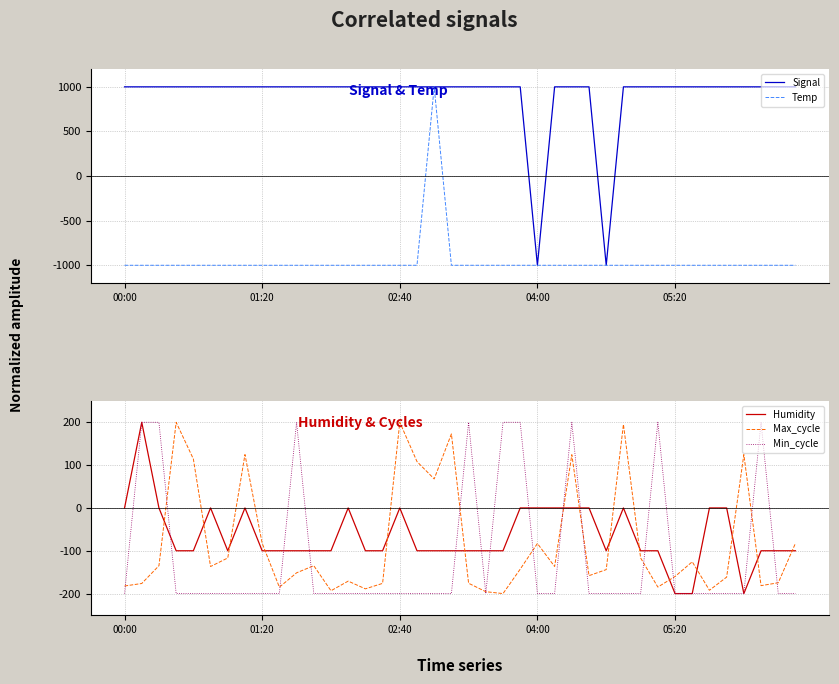

True or false: Min_cycle has more than 1 points higher than both neighbors.

True